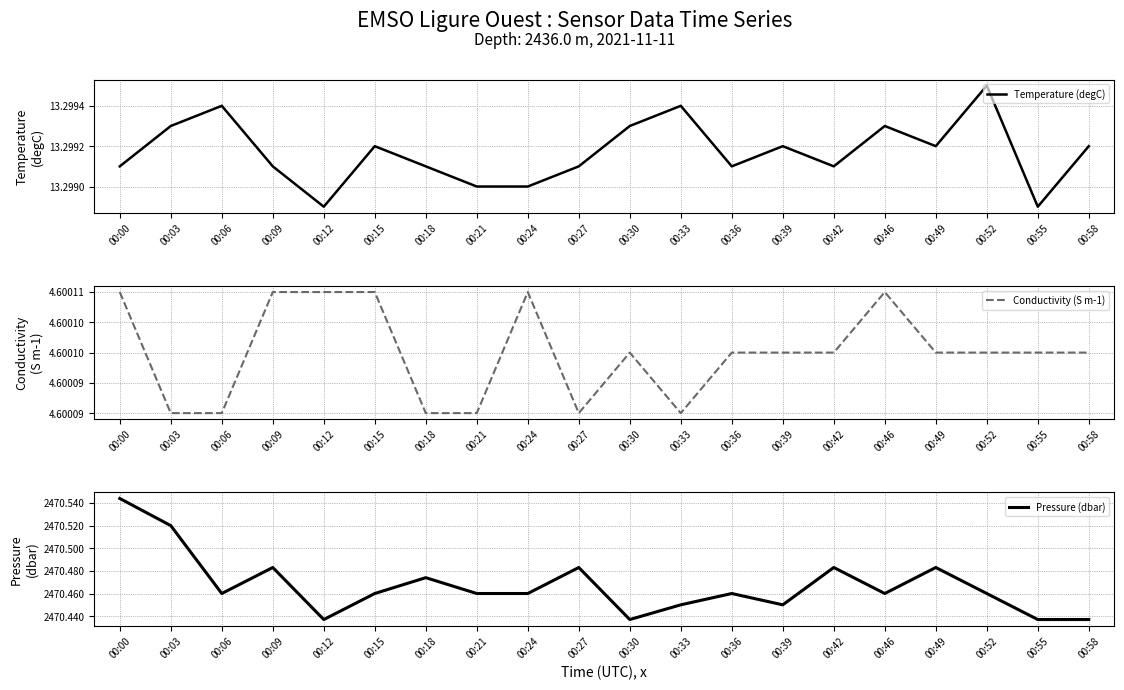

In Pressure (dbar), how many points are lower than both neighbors (excluding endpoints)?

5